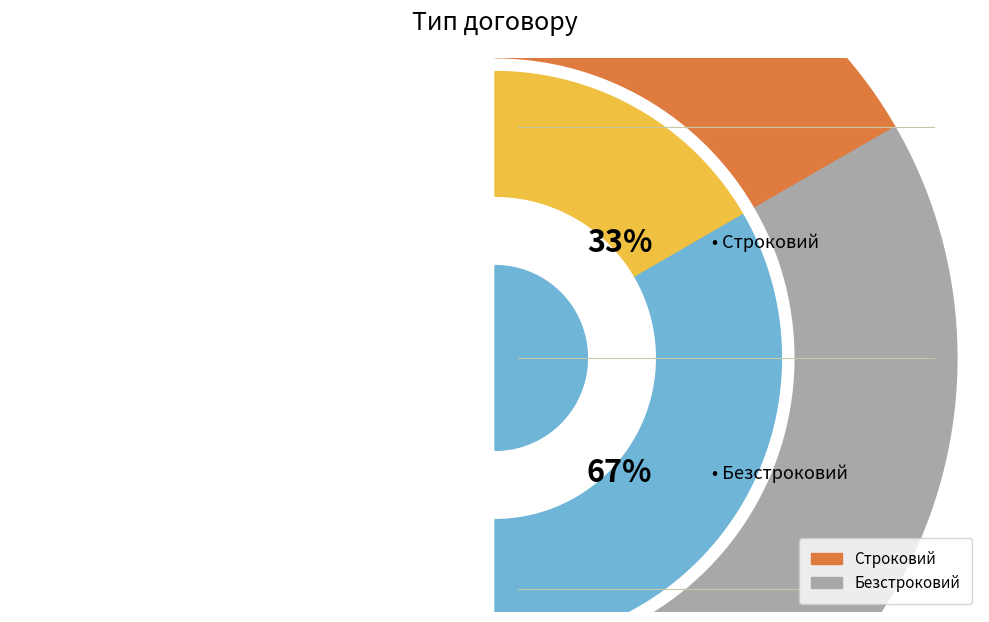

Rank the categories by value from lowest to highest.

Строковий, Безстроковий